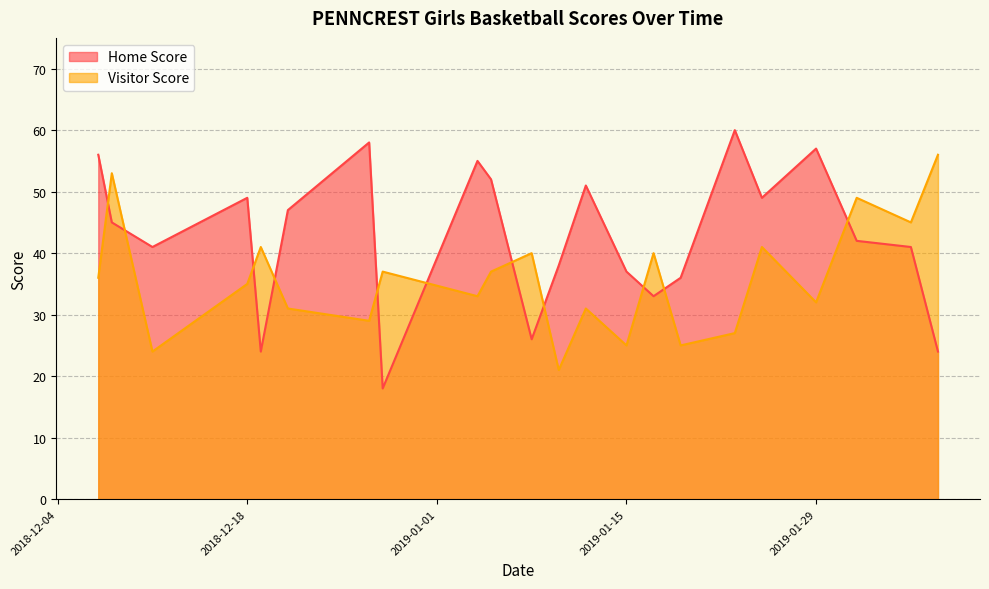

Where does the Home Score series first go above 45?

2018-12-07